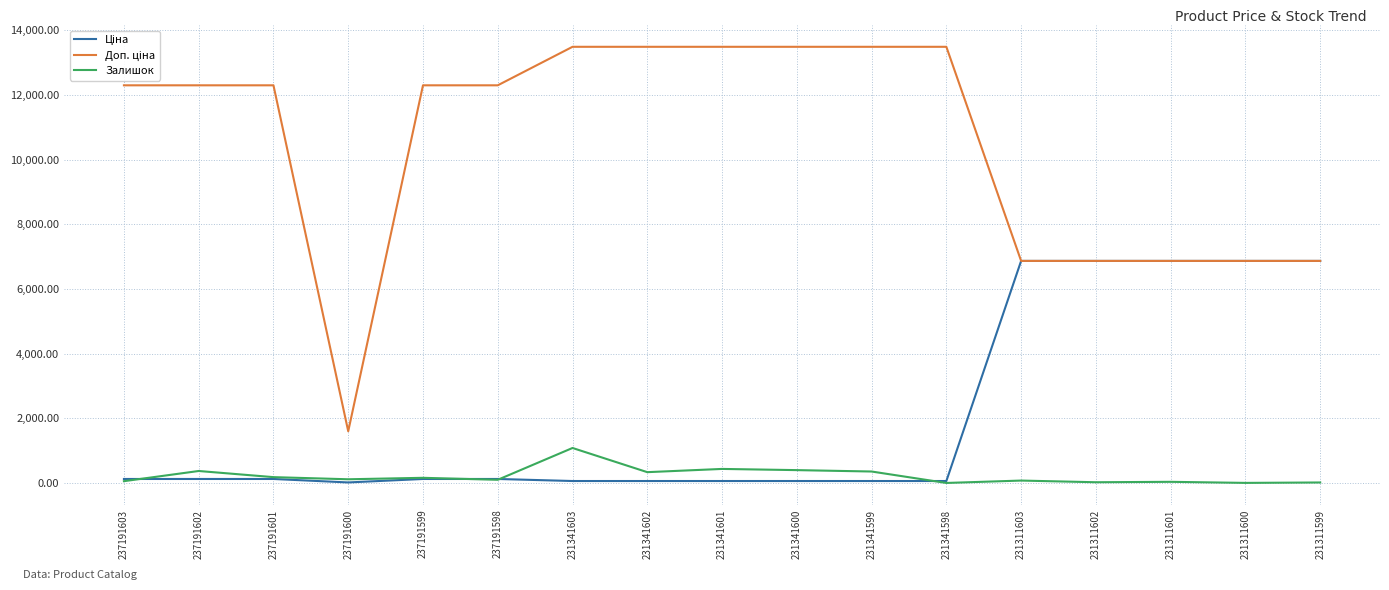

Is it true that Залишок equals 354.0 at 231341599?

True